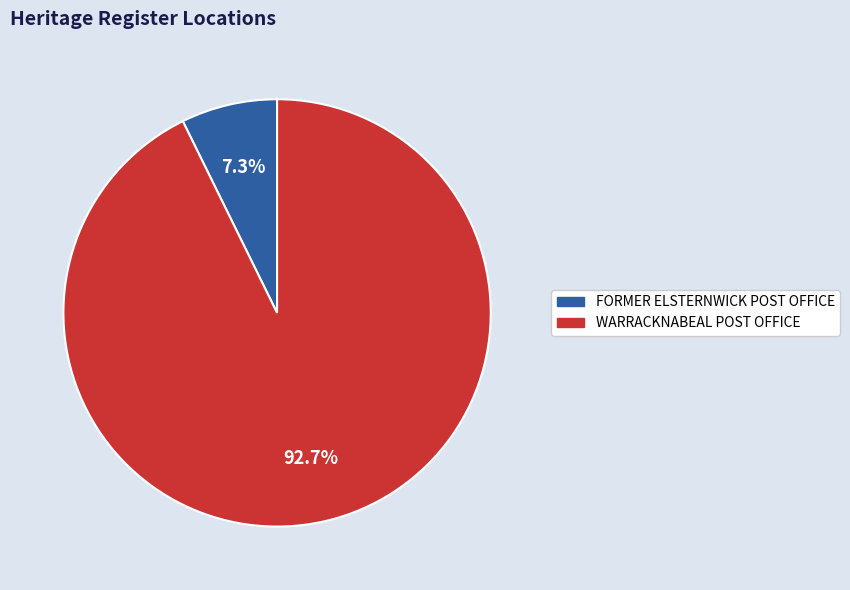

What percentage do WARRACKNABEAL POST OFFICE and FORMER ELSTERNWICK POST OFFICE together represent?

100.0%